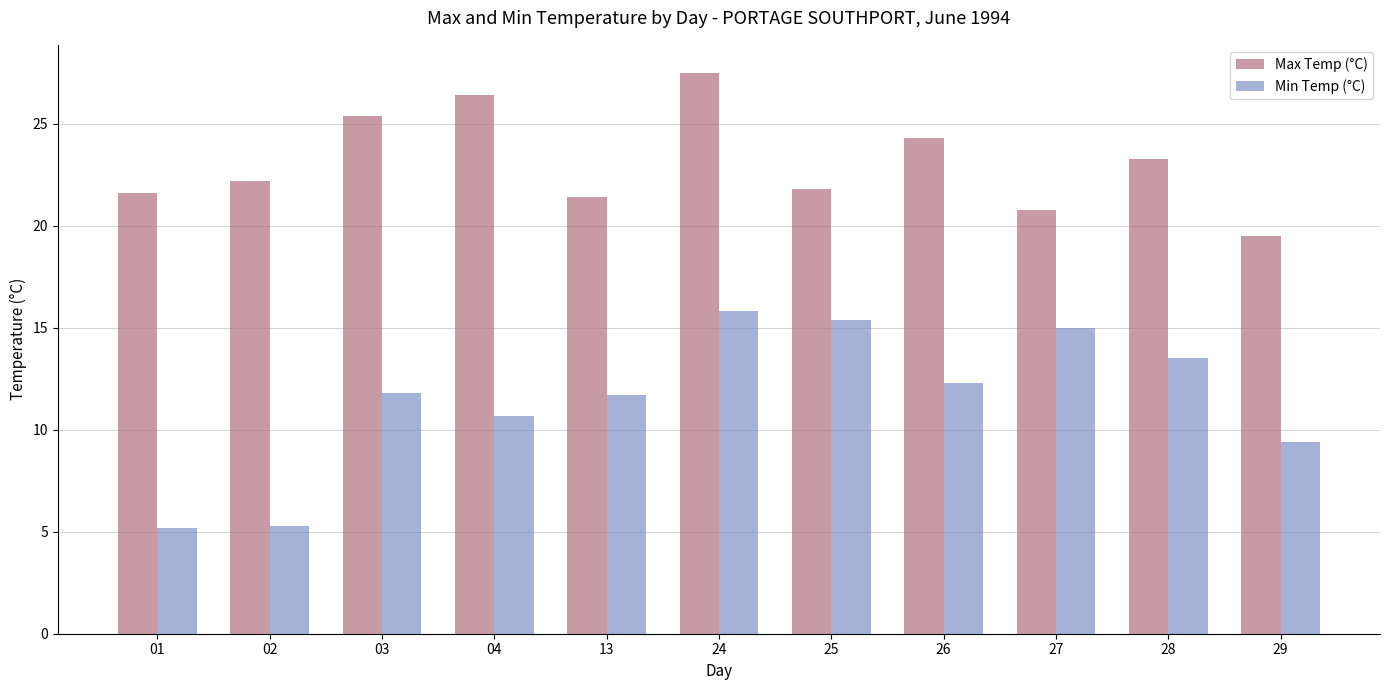

What are all the series names shown in the legend?

Max Temp (°C), Min Temp (°C)